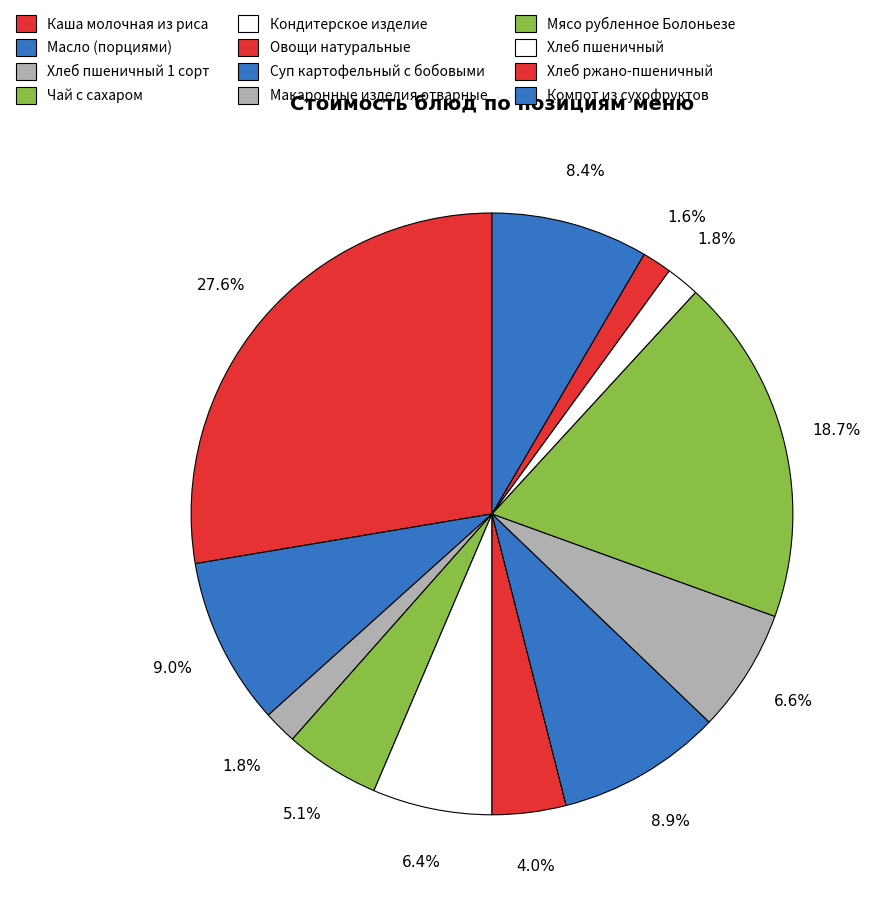

To the nearest percent, what is the average slice percentage?

8%